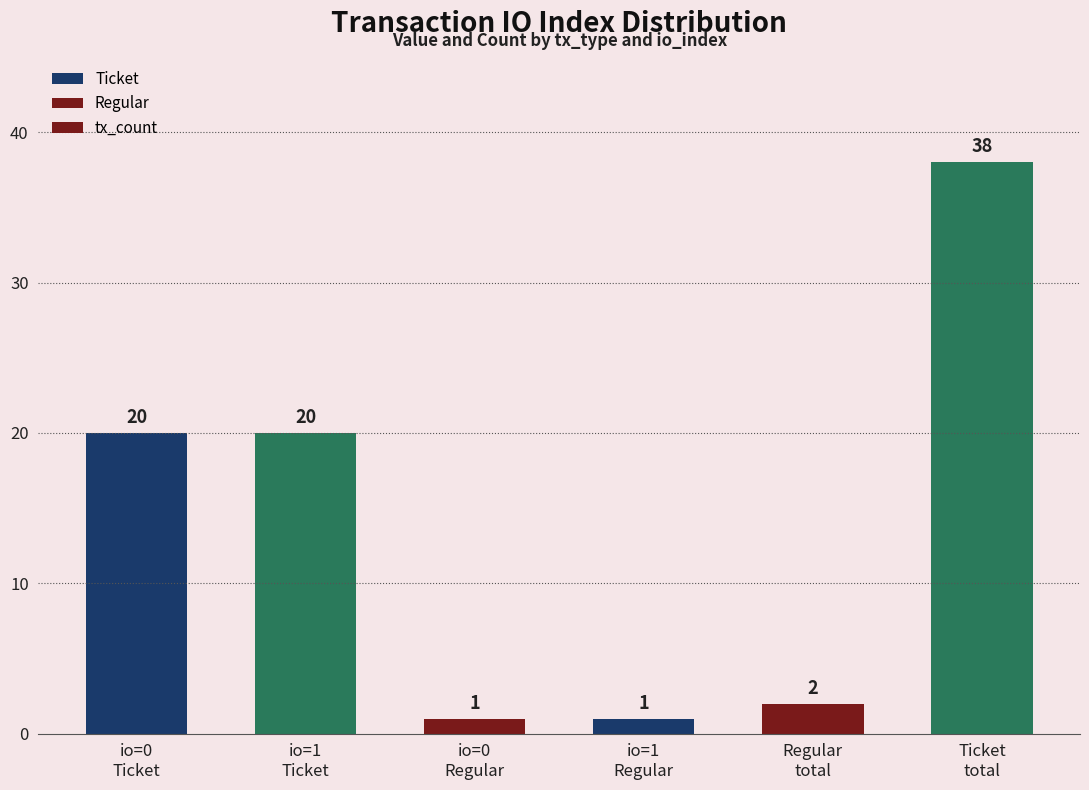

Read the Ticket value at io=0
Ticket.

20